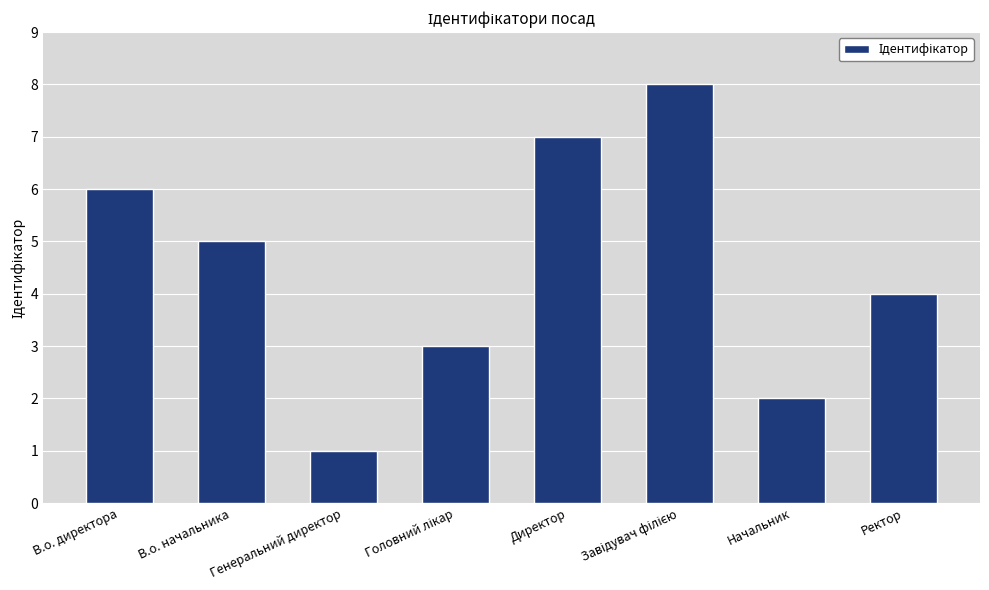

Reading right to left, extract all data points from this chart.

4	2	8	7	3	1	5	6